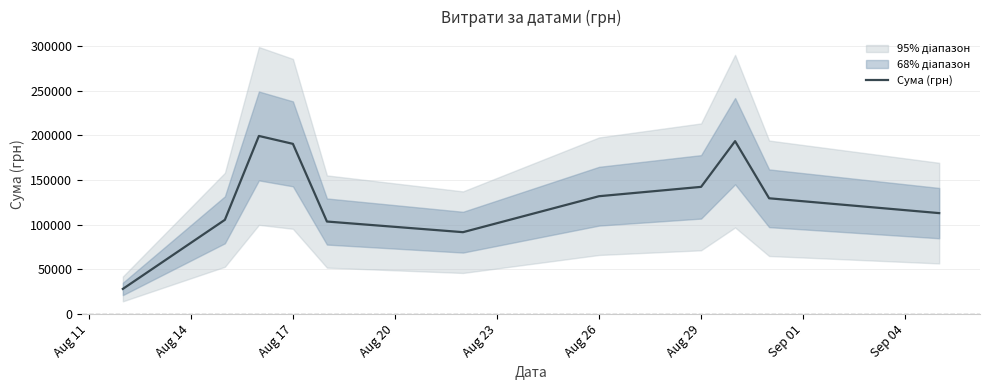

Does the chart have visible grid lines?

Yes